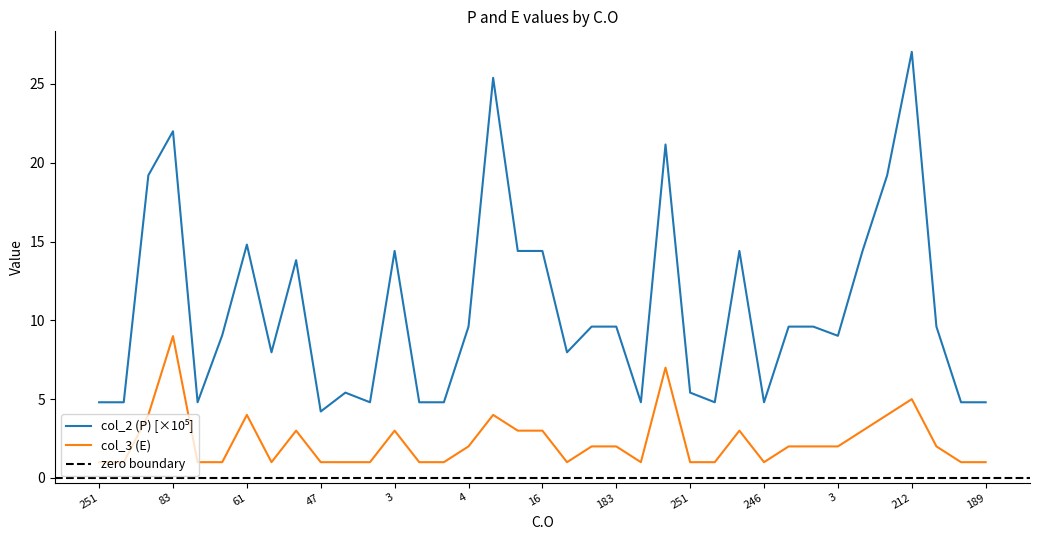

Count the number of data series in this chart.

2